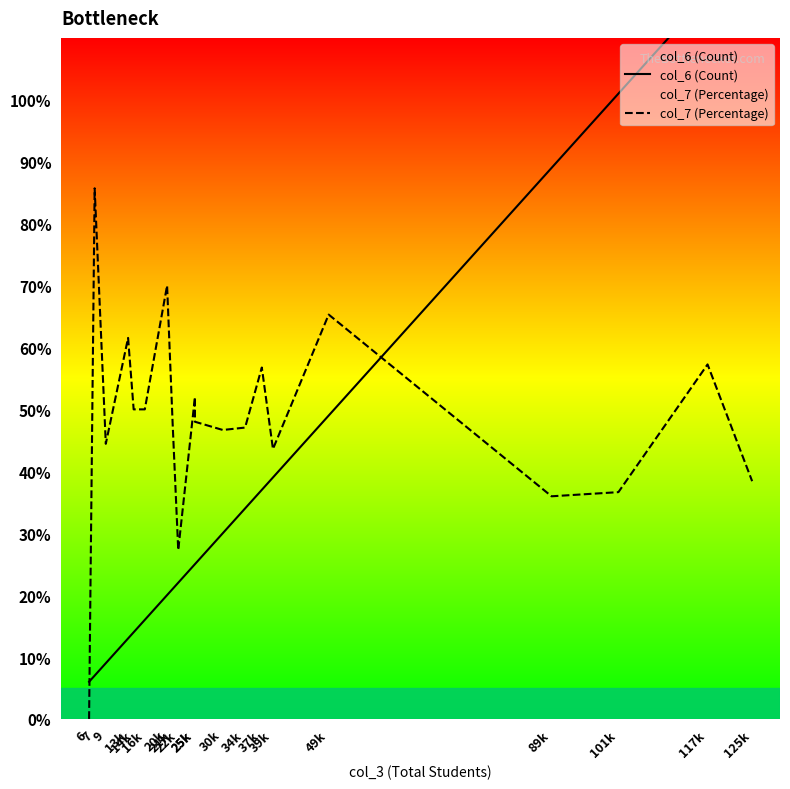

What is the lowest value of the col_6 (Count) series?

6.0